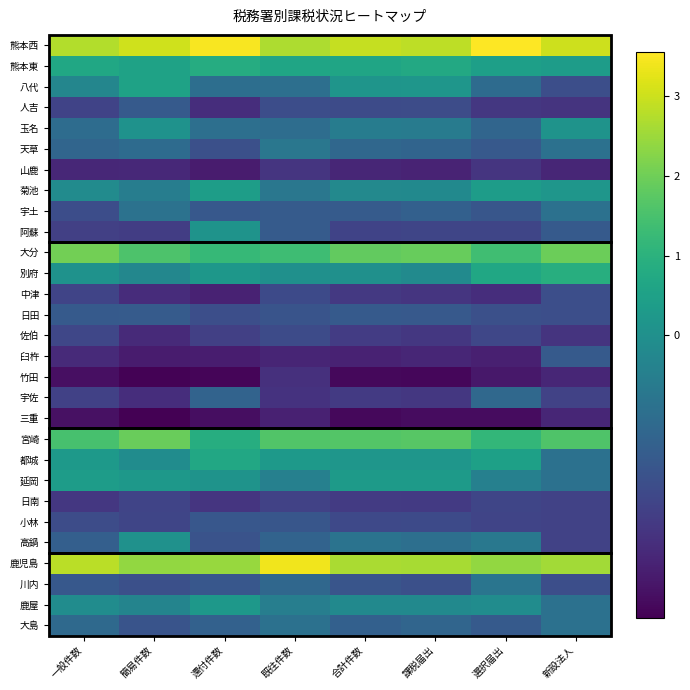

What is the greatest value displayed?

3.6